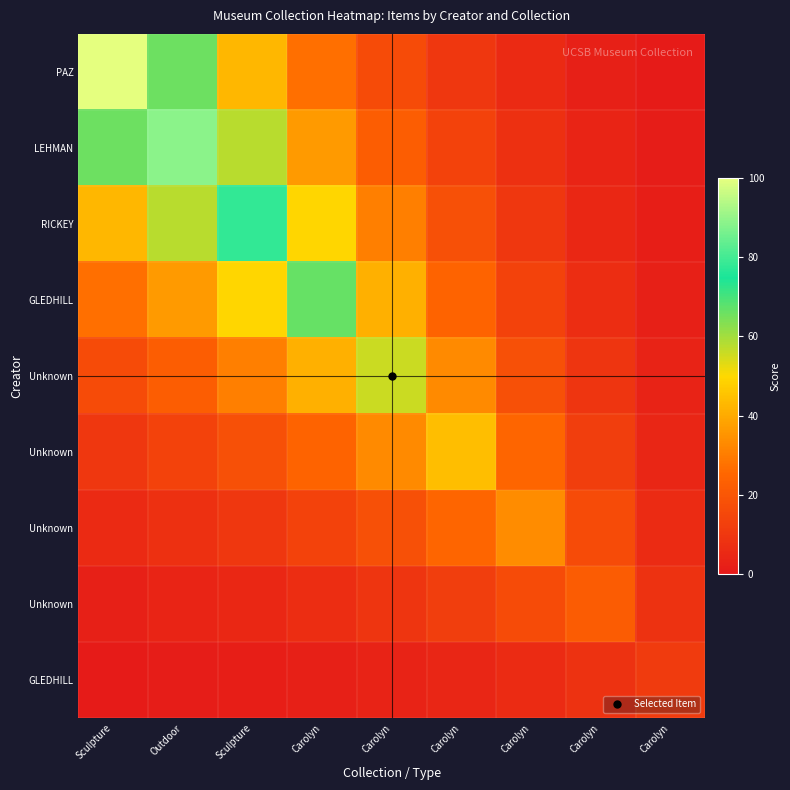

At which category is the sum across all series the highest?

Outdoor